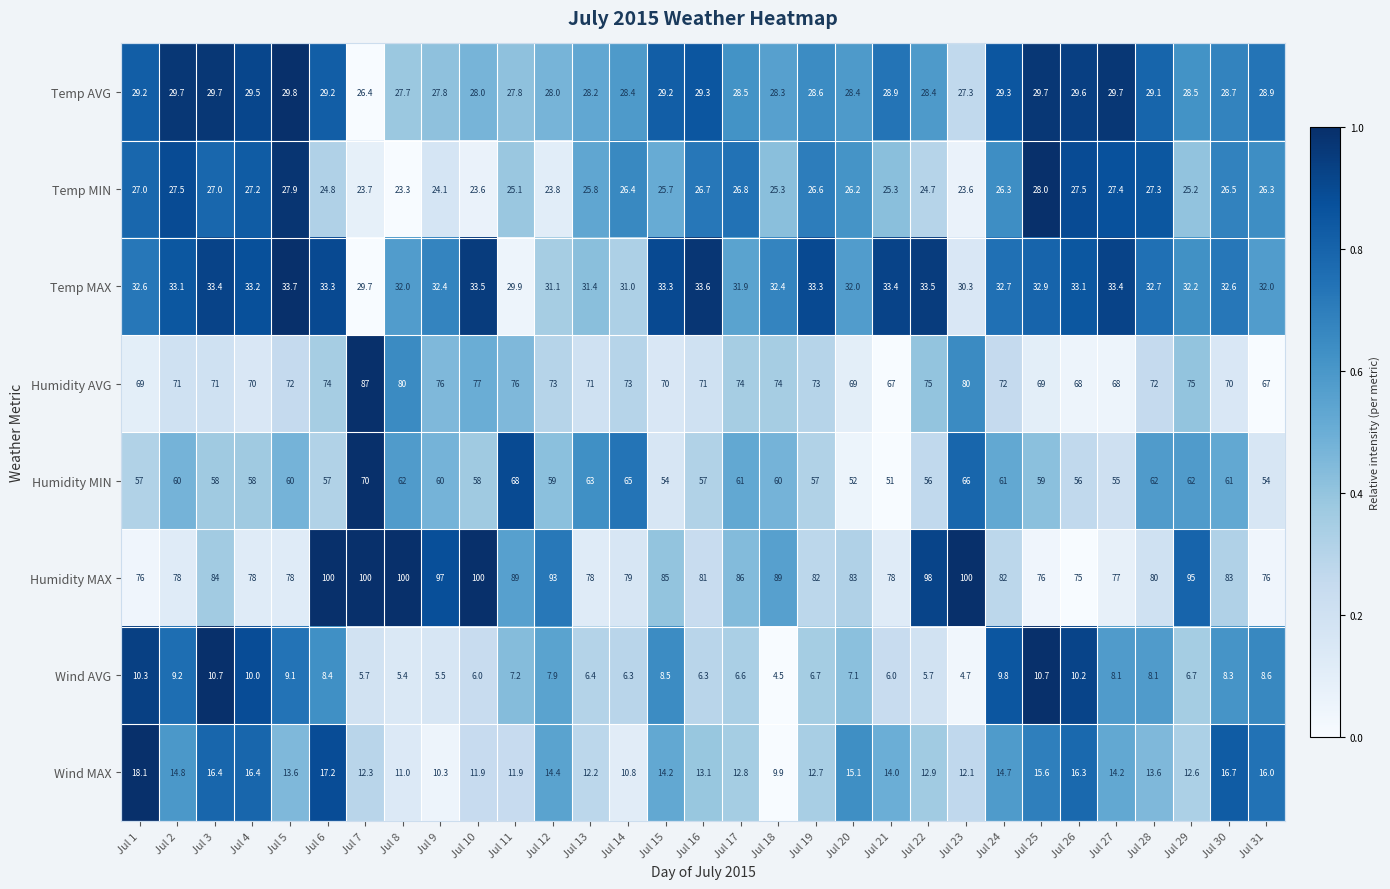

What is the spread (max minus min) of values at Jul 1?

65.7